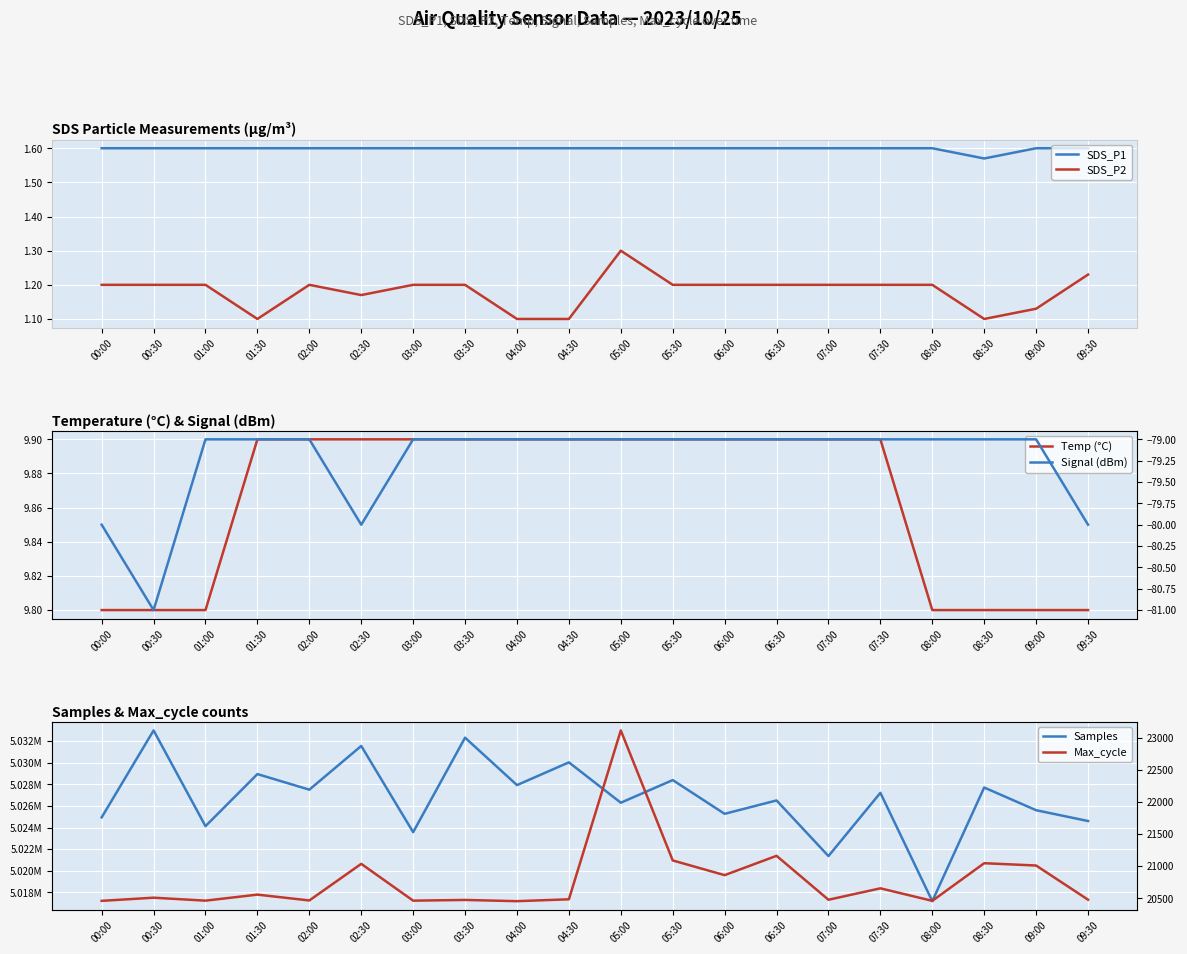

At 09:00, list the series in order from largest to smallest.

Samples, Max_cycle, Temp (°C), SDS_P1, SDS_P2, Signal (dBm)